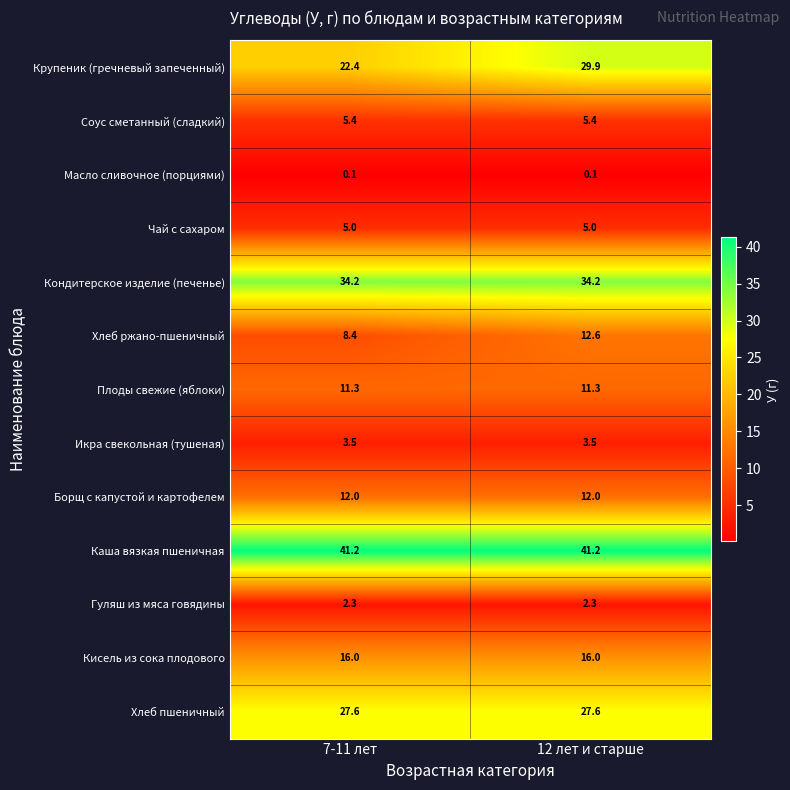

What is the highest value of the Каша вязкая пшеничная series?

41.2